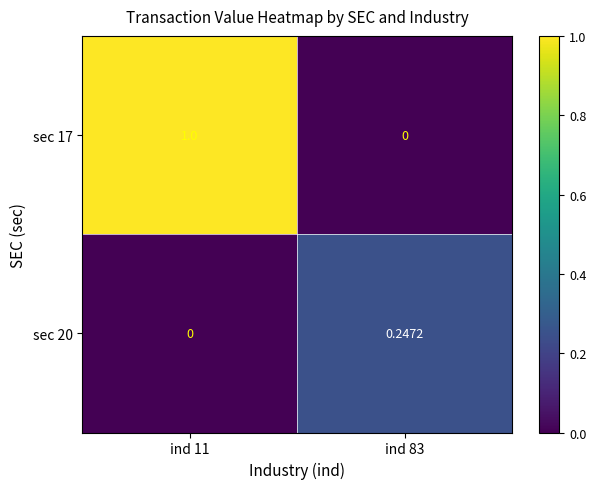

Is the value of sec 20 at ind 11 greater than the value of sec 17 at ind 11?

No